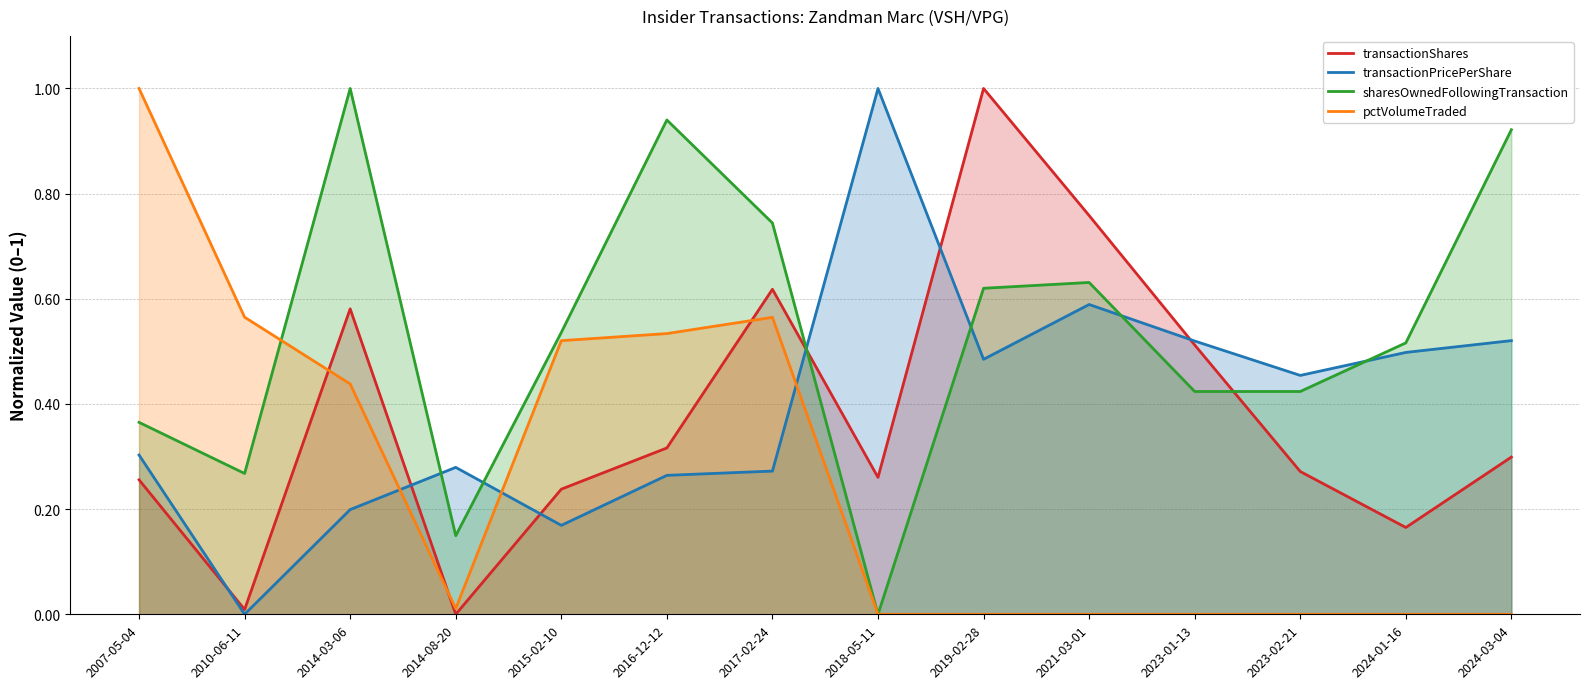

Is the value of pctVolumeTraded at 2023-01-13 greater than the value of sharesOwnedFollowingTransaction at 2019-02-28?

No